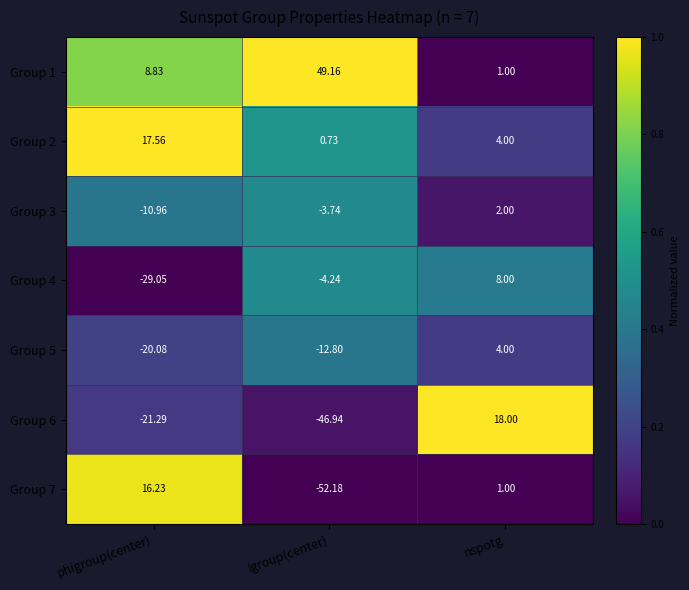

List the labels in order of Group 4 value, largest first.

nspotg, lgroup(center), phigroup(center)